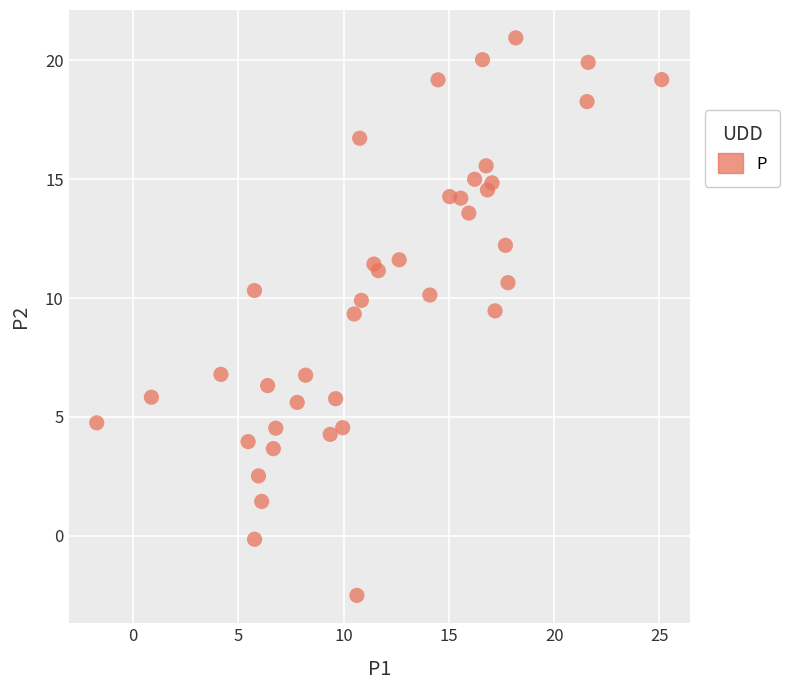

What is the range of X values (max minus min)?

26.8